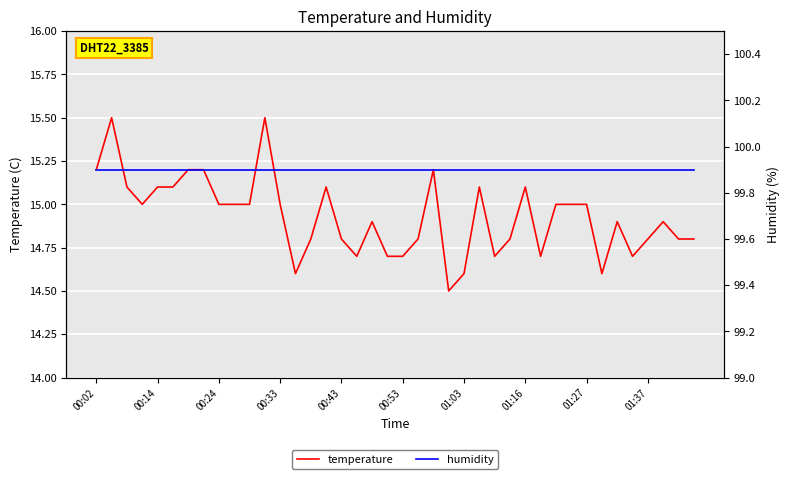

What is the maximum value for temperature?

15.5